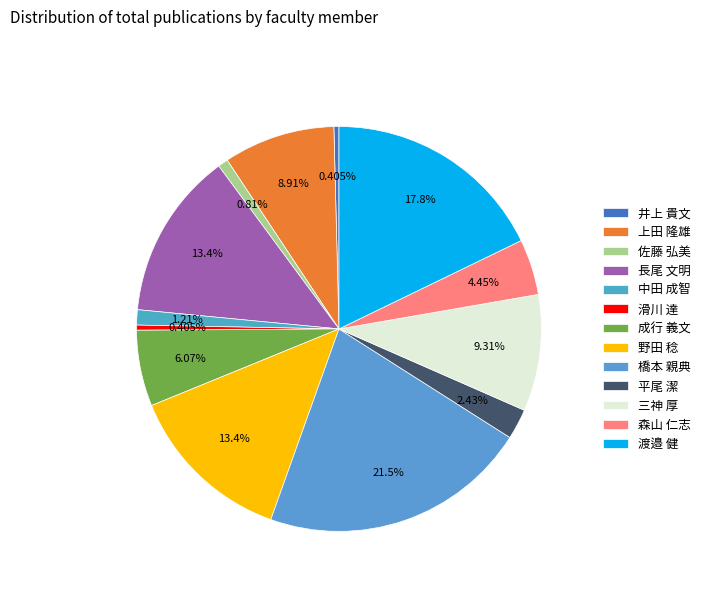

How many segments does this pie chart have?

13